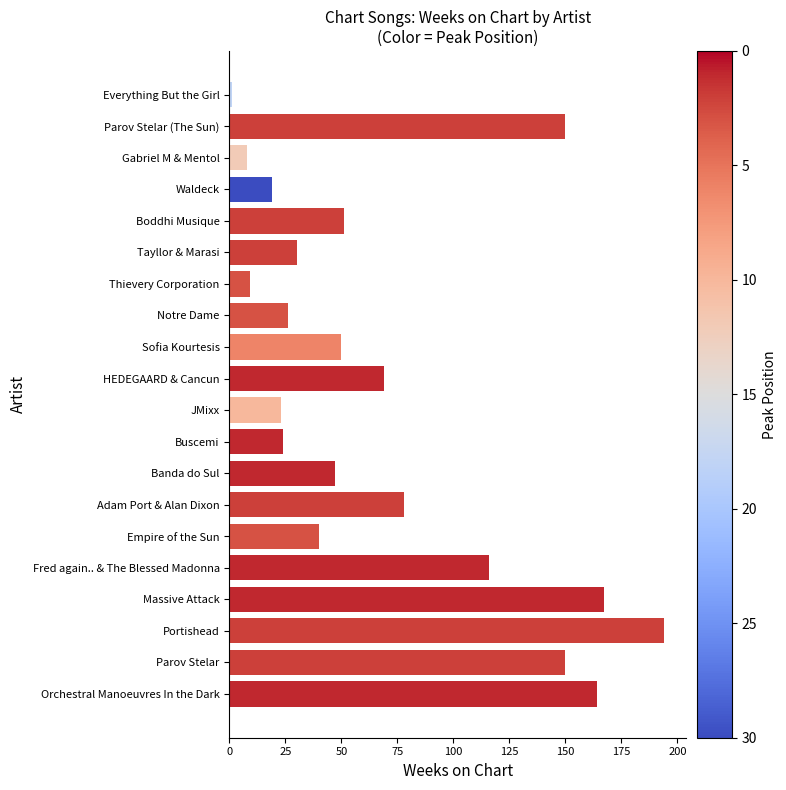

Which label corresponds to the smallest value in the chart?

Everything But the Girl